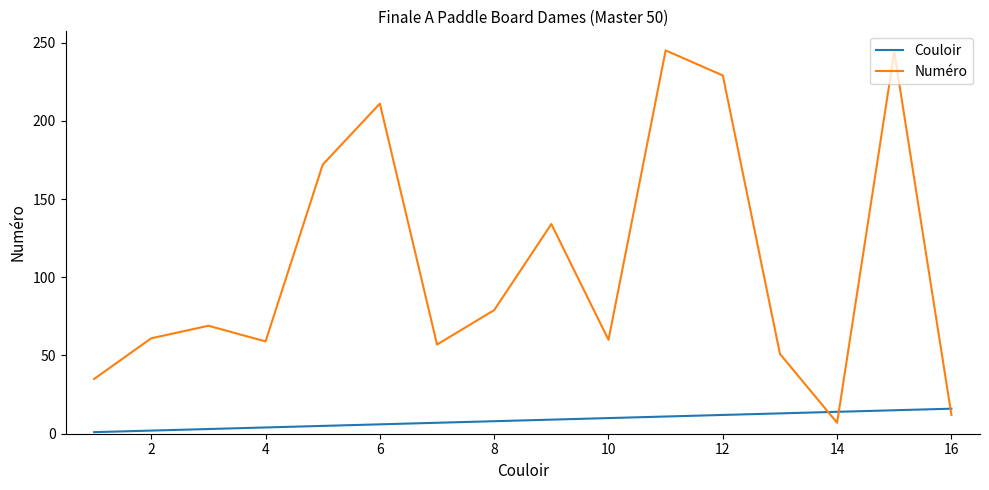

Rank the series by their maximum value, from lowest to highest.

Couloir, Numéro